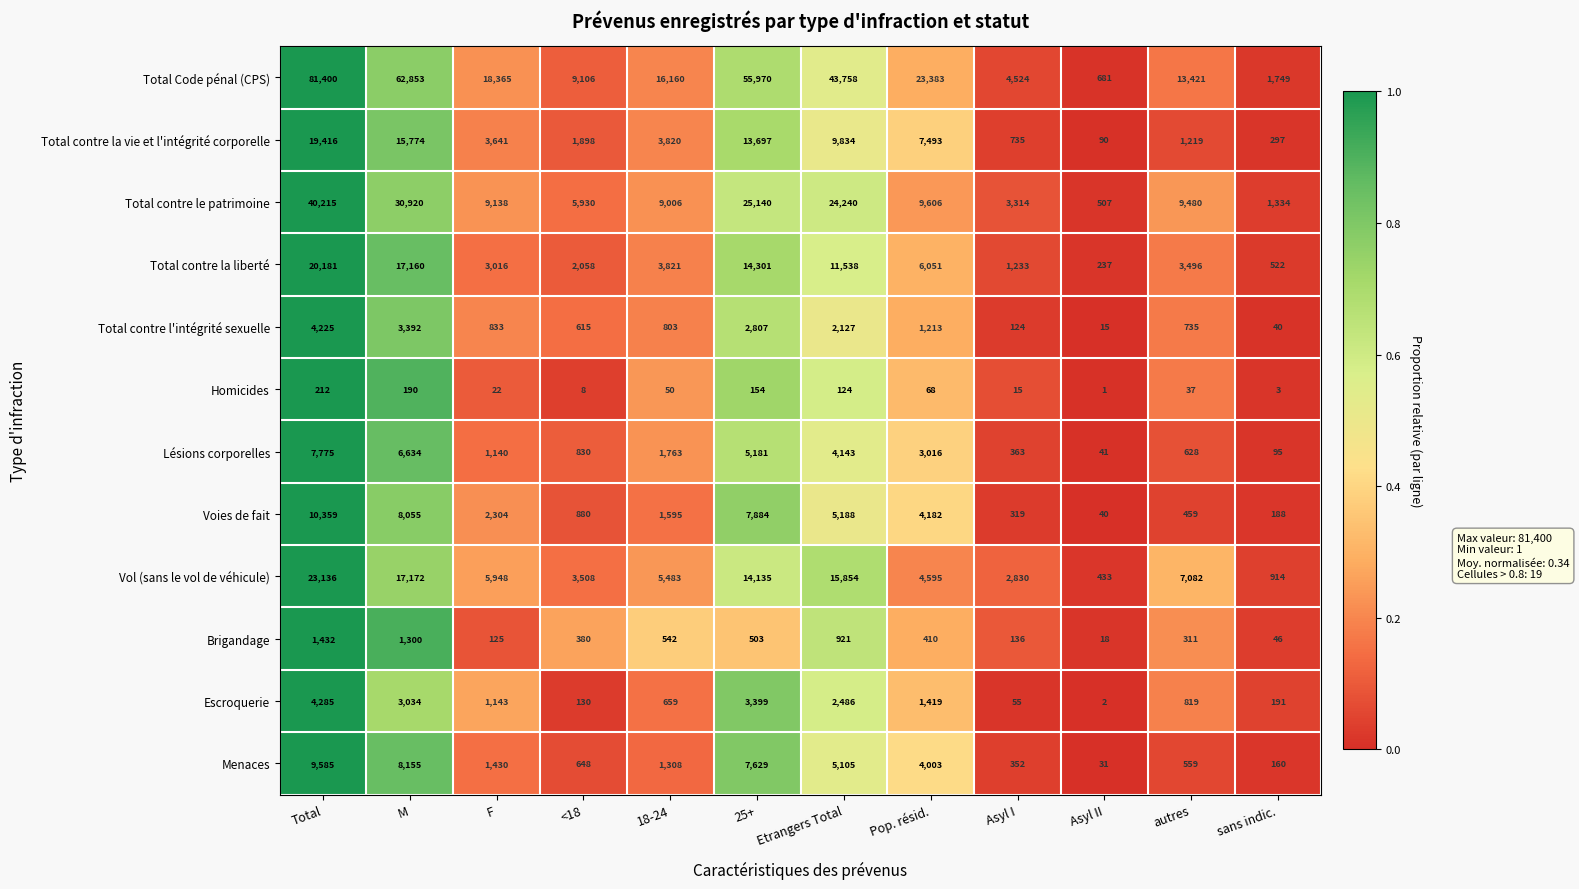

At which category does the chart reach its minimum across all series?

Asyl II